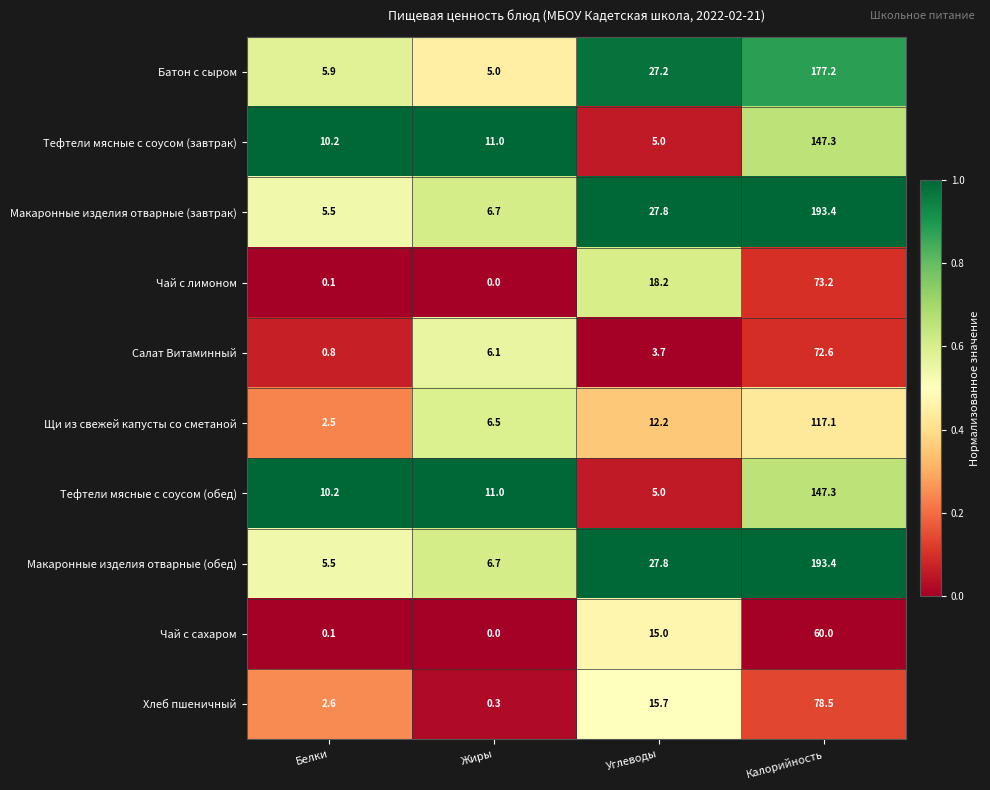

Where is Батон с сыром nearest to the value 91?

Углеводы